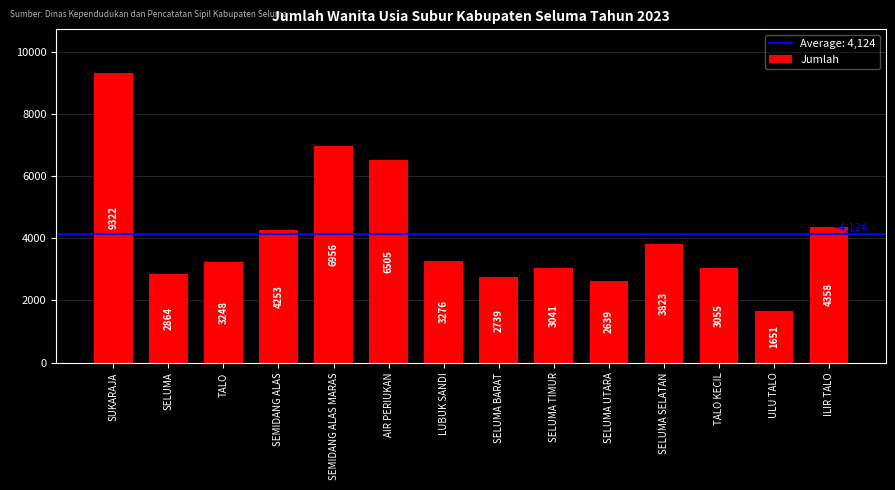

What is the approximate value at LUBUK SANDI, to the nearest 100?

3300